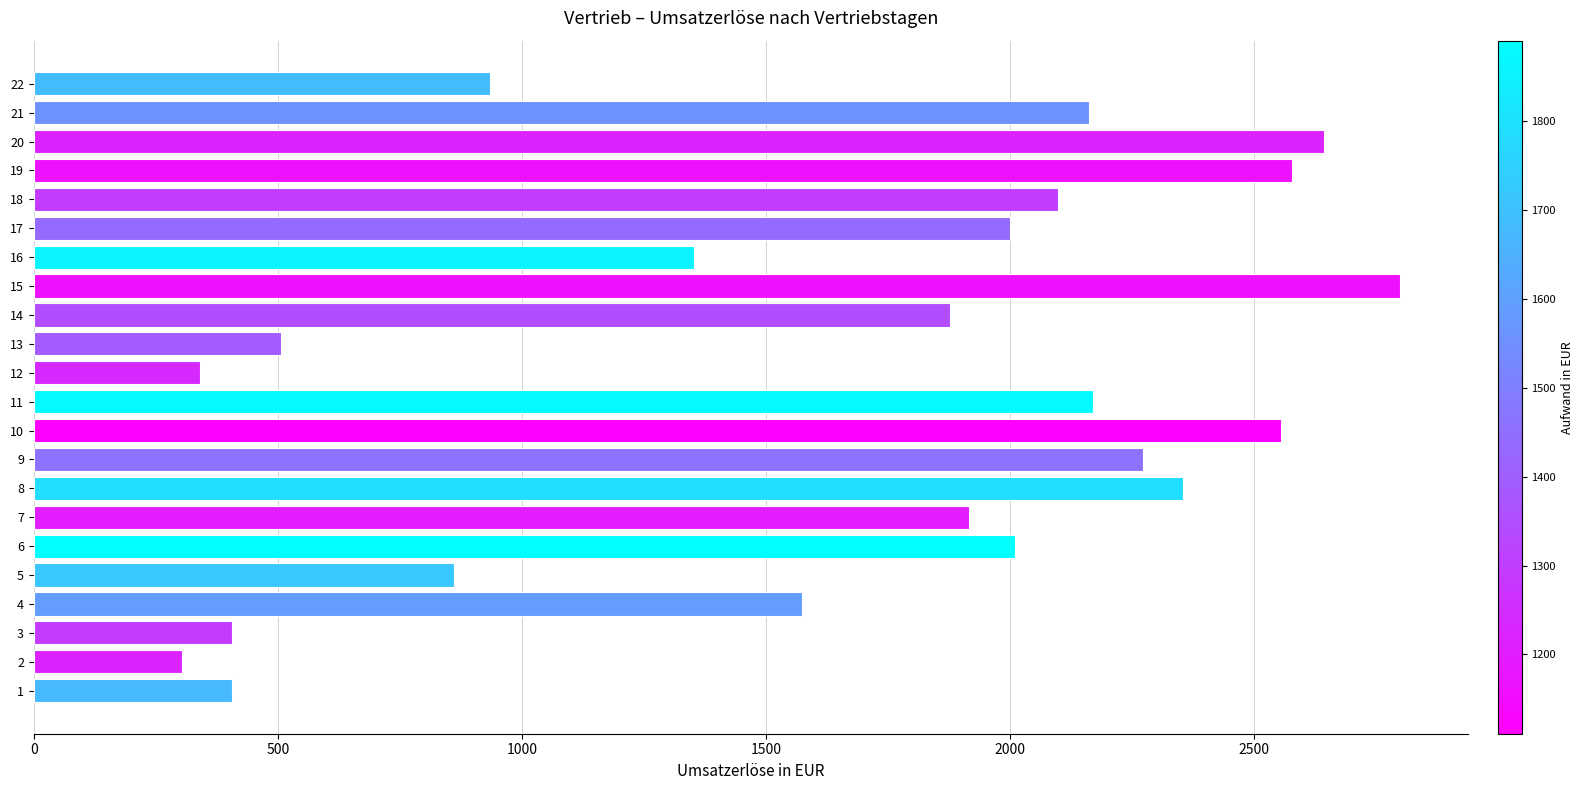

Is it true that the value at 1 is 221.3?

False